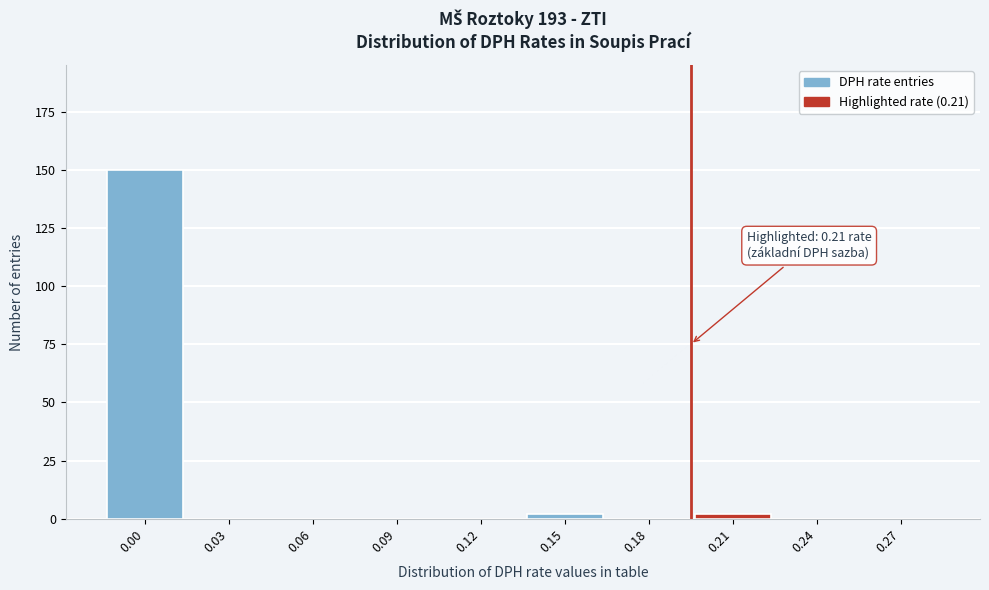

Reading right to left, list all the values displayed in this chart.

0.27=0	0.24=0	0.21=2	0.18=0	0.15=2	0.12=0	0.09=0	0.06=0	0.03=0	0.00=150